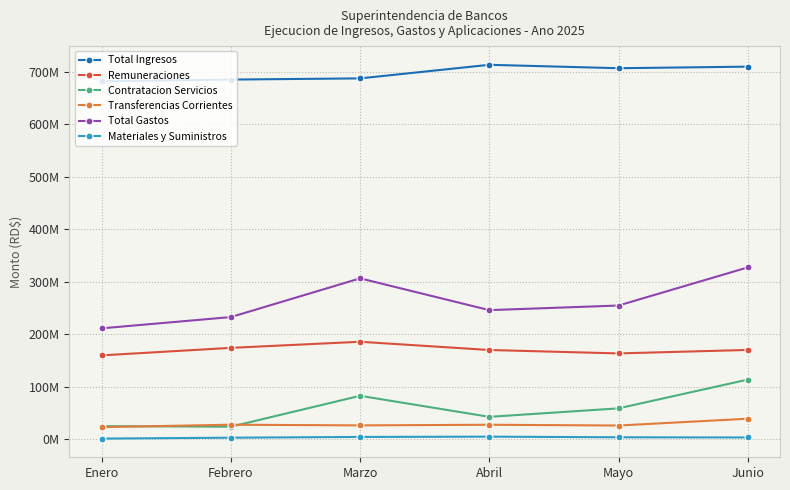

What is the sum of all Materiales y Suministros values?

17141369.5